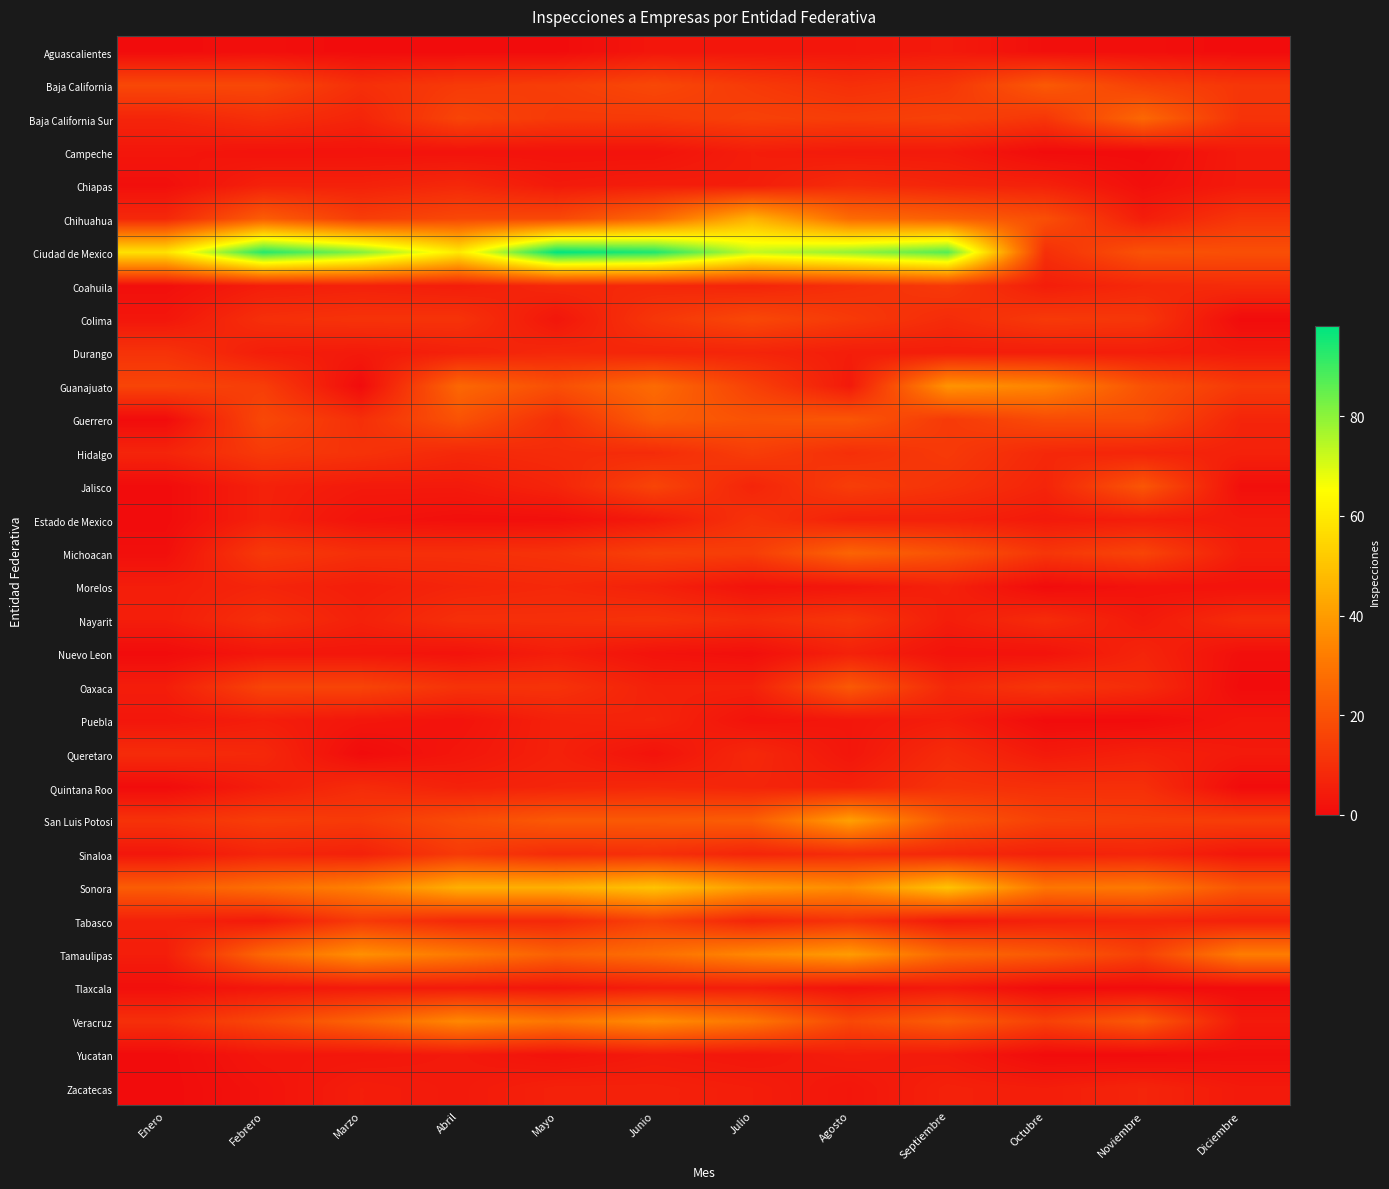

Reading left to right, what are all the values shown in this chart?

Aguascalientes: Enero=0	Febrero=1	Marzo=0	Abril=0	Mayo=0	Junio=3	Julio=3	Agosto=3	Septiembre=4	Octubre=1	Noviembre=1	Diciembre=0
Baja California: Enero=17	Febrero=17	Marzo=10	Abril=13	Mayo=14	Junio=17	Julio=13	Agosto=10	Septiembre=12	Octubre=22	Noviembre=15	Diciembre=12
Baja California Sur: Enero=7	Febrero=10	Marzo=7	Abril=16	Mayo=13	Junio=13	Julio=15	Agosto=14	Septiembre=15	Octubre=12	Noviembre=26	Diciembre=11
Campeche: Enero=3	Febrero=2	Marzo=2	Abril=2	Mayo=2	Junio=2	Julio=5	Agosto=4	Septiembre=4	Octubre=0	Noviembre=0	Diciembre=4
Chiapas: Enero=1	Febrero=6	Marzo=6	Abril=8	Mayo=4	Junio=5	Julio=5	Agosto=9	Septiembre=7	Octubre=6	Noviembre=1	Diciembre=4
Chihuahua: Enero=8	Febrero=23	Marzo=14	Abril=17	Mayo=17	Junio=26	Julio=46	Agosto=27	Septiembre=24	Octubre=19	Noviembre=5	Diciembre=12
Ciudad de Mexico: Enero=58	Febrero=93	Marzo=81	Abril=60	Mayo=98	Junio=94	Julio=73	Agosto=79	Septiembre=87	Octubre=10	Noviembre=20	Diciembre=19
Coahuila: Enero=1	Febrero=5	Marzo=6	Abril=5	Mayo=8	Junio=8	Julio=7	Agosto=10	Septiembre=13	Octubre=5	Noviembre=8	Diciembre=9
Colima: Enero=3	Febrero=10	Marzo=11	Abril=11	Mayo=3	Junio=12	Julio=17	Agosto=13	Septiembre=9	Octubre=13	Noviembre=12	Diciembre=0
Durango: Enero=11	Febrero=5	Marzo=4	Abril=6	Mayo=8	Junio=7	Julio=7	Agosto=5	Septiembre=5	Octubre=5	Noviembre=5	Diciembre=4
Guanajuato: Enero=16	Febrero=14	Marzo=0	Abril=26	Mayo=19	Junio=27	Julio=15	Agosto=4	Septiembre=38	Octubre=34	Noviembre=20	Diciembre=13
Guerrero: Enero=0	Febrero=17	Marzo=10	Abril=20	Mayo=10	Junio=23	Julio=20	Agosto=21	Septiembre=13	Octubre=18	Noviembre=18	Diciembre=7
Hidalgo: Enero=7	Febrero=13	Marzo=11	Abril=8	Mayo=9	Junio=9	Julio=14	Agosto=10	Septiembre=13	Octubre=8	Noviembre=7	Diciembre=6
Jalisco: Enero=0	Febrero=6	Marzo=4	Abril=4	Mayo=7	Junio=16	Julio=7	Agosto=14	Septiembre=11	Octubre=7	Noviembre=21	Diciembre=1
Estado de Mexico: Enero=0	Febrero=6	Marzo=2	Abril=1	Mayo=1	Junio=4	Julio=11	Agosto=6	Septiembre=6	Octubre=4	Noviembre=5	Diciembre=4
Michoacan: Enero=1	Febrero=13	Marzo=10	Abril=10	Mayo=11	Junio=15	Julio=14	Agosto=25	Septiembre=20	Octubre=12	Noviembre=16	Diciembre=5
Morelos: Enero=5	Febrero=7	Marzo=5	Abril=7	Mayo=8	Junio=6	Julio=2	Agosto=3	Septiembre=6	Octubre=0	Noviembre=2	Diciembre=2
Nayarit: Enero=5	Febrero=10	Marzo=6	Abril=10	Mayo=10	Junio=11	Julio=9	Agosto=12	Septiembre=5	Octubre=9	Noviembre=4	Diciembre=9
Nuevo Leon: Enero=0	Febrero=3	Marzo=3	Abril=2	Mayo=5	Junio=2	Julio=1	Agosto=6	Septiembre=2	Octubre=2	Noviembre=7	Diciembre=1
Oaxaca: Enero=5	Febrero=16	Marzo=16	Abril=11	Mayo=11	Junio=6	Julio=6	Agosto=22	Septiembre=8	Octubre=12	Noviembre=9	Diciembre=0
Puebla: Enero=3	Febrero=5	Marzo=3	Abril=2	Mayo=6	Junio=7	Julio=2	Agosto=3	Septiembre=5	Octubre=0	Noviembre=0	Diciembre=3
Queretaro: Enero=9	Febrero=8	Marzo=0	Abril=3	Mayo=6	Junio=2	Julio=8	Agosto=3	Septiembre=9	Octubre=4	Noviembre=6	Diciembre=4
Quintana Roo: Enero=0	Febrero=5	Marzo=9	Abril=6	Mayo=7	Junio=8	Julio=7	Agosto=6	Septiembre=11	Octubre=10	Noviembre=10	Diciembre=0
San Luis Potosi: Enero=11	Febrero=14	Marzo=13	Abril=18	Mayo=22	Junio=22	Julio=23	Agosto=41	Septiembre=21	Octubre=15	Noviembre=14	Diciembre=14
Sinaloa: Enero=3	Febrero=7	Marzo=6	Abril=13	Mayo=9	Junio=10	Julio=7	Agosto=9	Septiembre=8	Octubre=6	Noviembre=7	Diciembre=3
Sonora: Enero=23	Febrero=28	Marzo=33	Abril=45	Mayo=45	Junio=50	Julio=40	Agosto=36	Septiembre=50	Octubre=30	Noviembre=31	Diciembre=21
Tabasco: Enero=6	Febrero=4	Marzo=13	Abril=8	Mayo=8	Junio=15	Julio=7	Agosto=11	Septiembre=4	Octubre=6	Noviembre=7	Diciembre=6
Tamaulipas: Enero=5	Febrero=26	Marzo=37	Abril=31	Mayo=24	Junio=28	Julio=35	Agosto=40	Septiembre=26	Octubre=22	Noviembre=15	Diciembre=32
Tlaxcala: Enero=1	Febrero=3	Marzo=4	Abril=4	Mayo=3	Junio=5	Julio=5	Agosto=2	Septiembre=4	Octubre=0	Noviembre=0	Diciembre=0
Veracruz: Enero=10	Febrero=17	Marzo=25	Abril=35	Mayo=30	Junio=36	Julio=30	Agosto=17	Septiembre=23	Octubre=15	Noviembre=22	Diciembre=4
Yucatan: Enero=0	Febrero=3	Marzo=3	Abril=4	Mayo=2	Junio=4	Julio=3	Agosto=5	Septiembre=4	Octubre=0	Noviembre=0	Diciembre=1
Zacatecas: Enero=0	Febrero=2	Marzo=5	Abril=4	Mayo=6	Junio=6	Julio=5	Agosto=3	Septiembre=6	Octubre=5	Noviembre=7	Diciembre=4